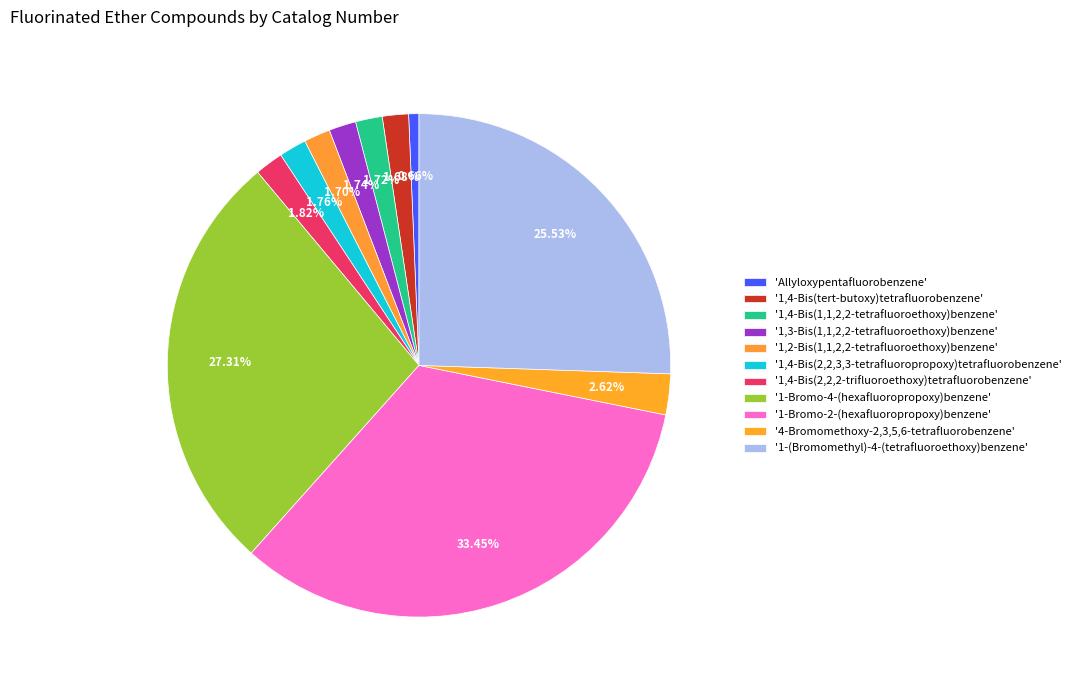

Count the number of slices in the pie.

11